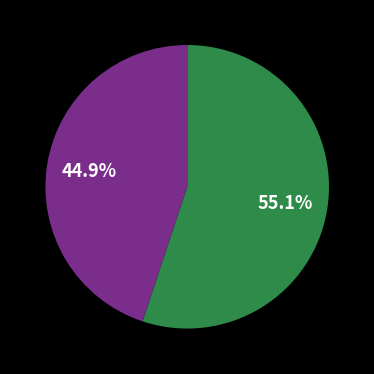

Does any single category account for the majority?

Yes